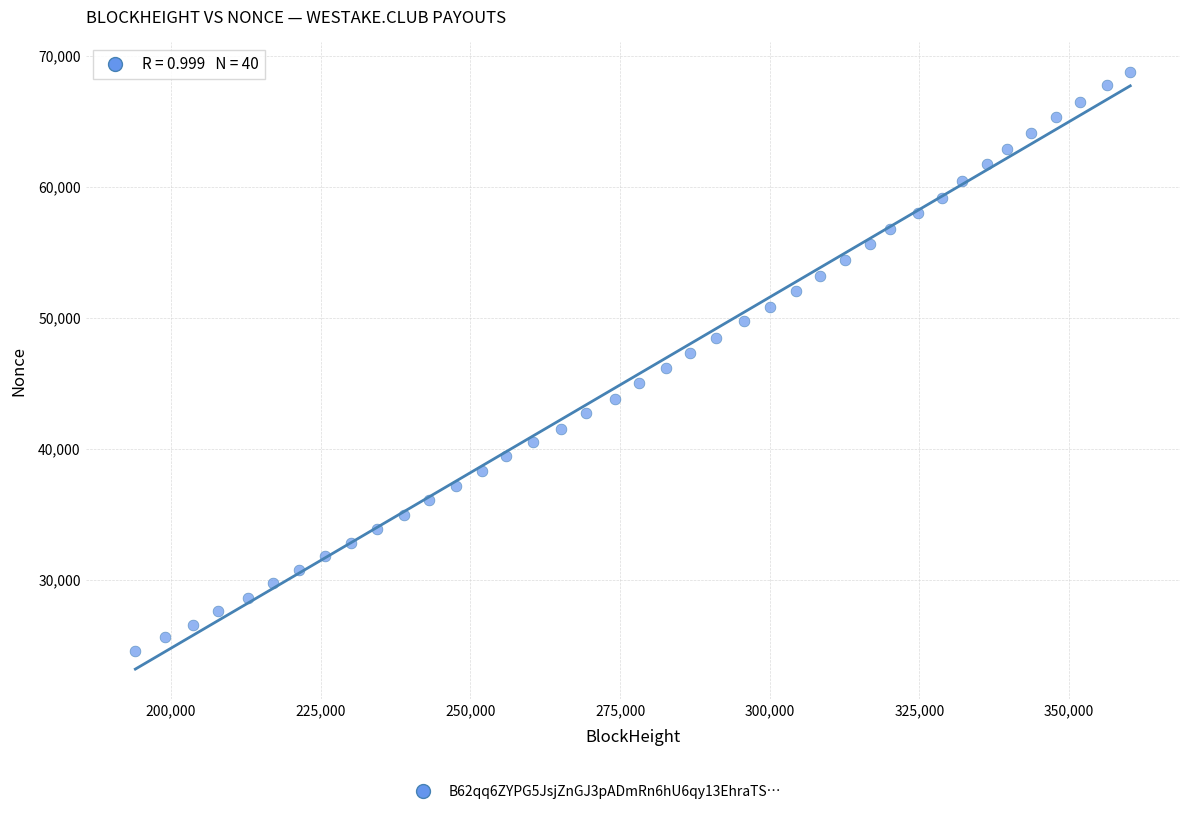

What is the range of X values (max minus min)?

166177